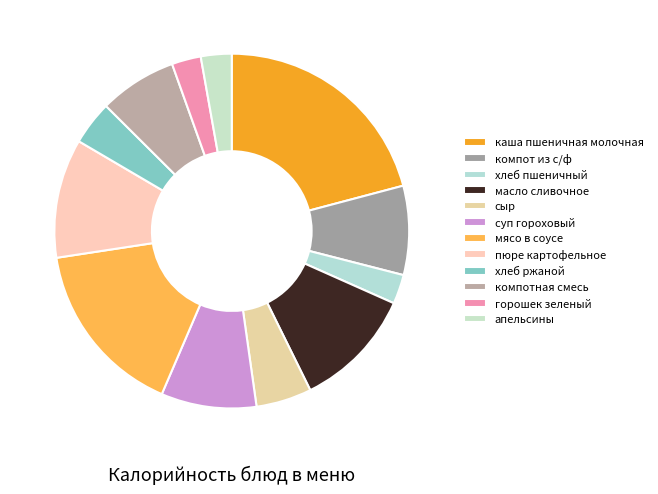

Count the number of slices in the pie.

12